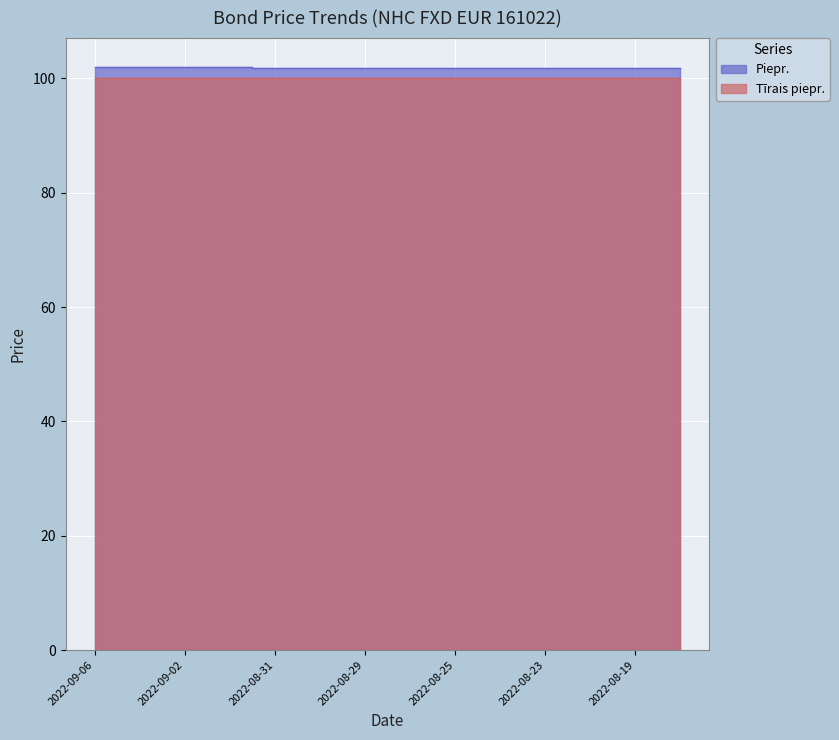

Rank the categories by value from highest to lowest.

2022-09-06, 2022-09-05, 2022-09-02, 2022-09-01, 2022-08-31, 2022-08-30, 2022-08-29, 2022-08-26, 2022-08-25, 2022-08-24, 2022-08-23, 2022-08-22, 2022-08-19, 2022-08-18